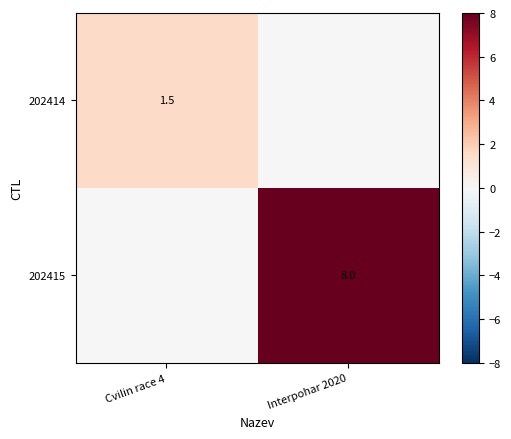

At how many categories does at least one series exceed 3?

1